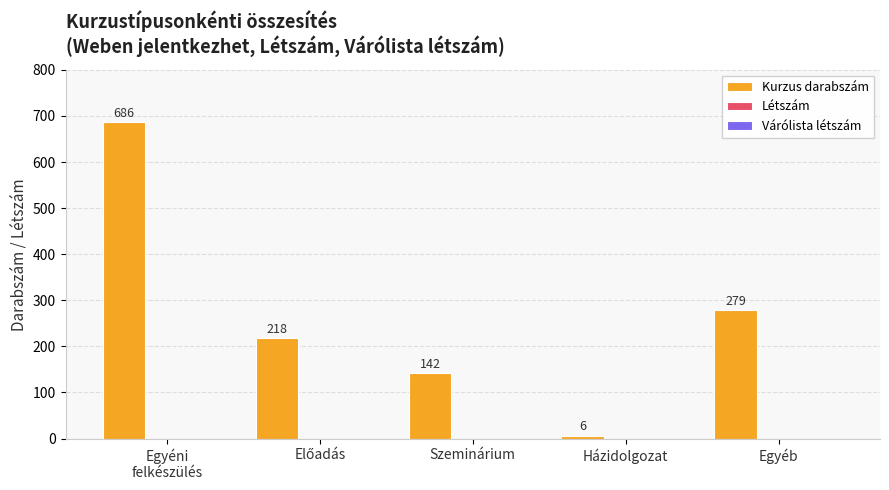

What is the minimum value shown in the chart?

6